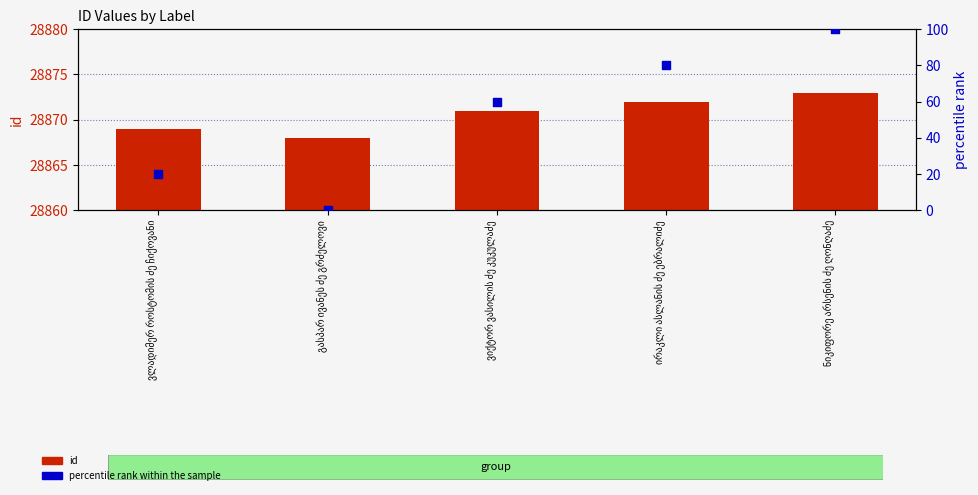

At which category is the sum across all series the highest?

ნიკიფორე არსენის ძე ღონღაძე